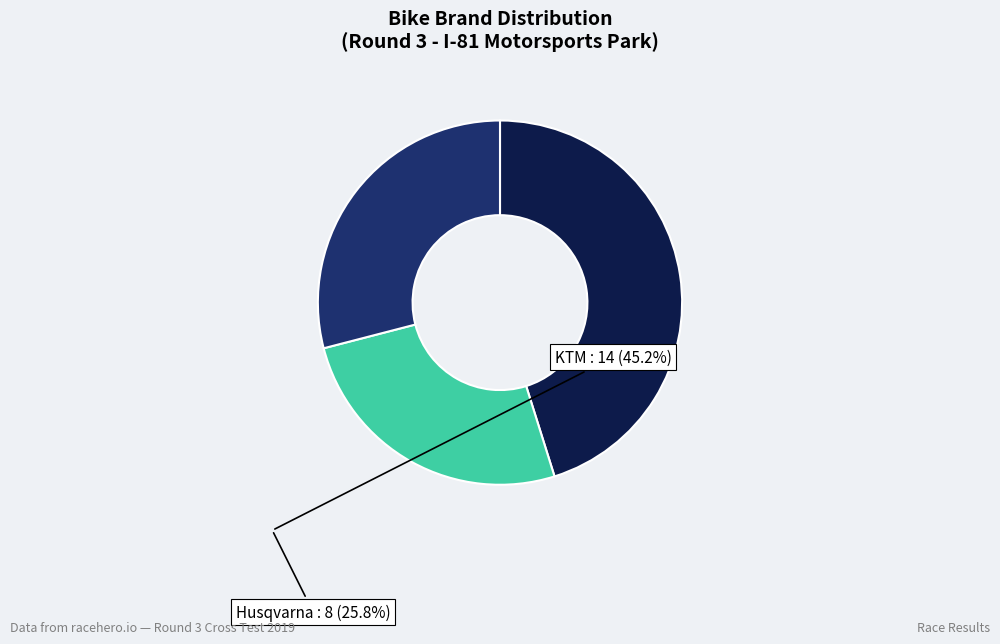

Is there any slice that represents more than half of the pie?

No